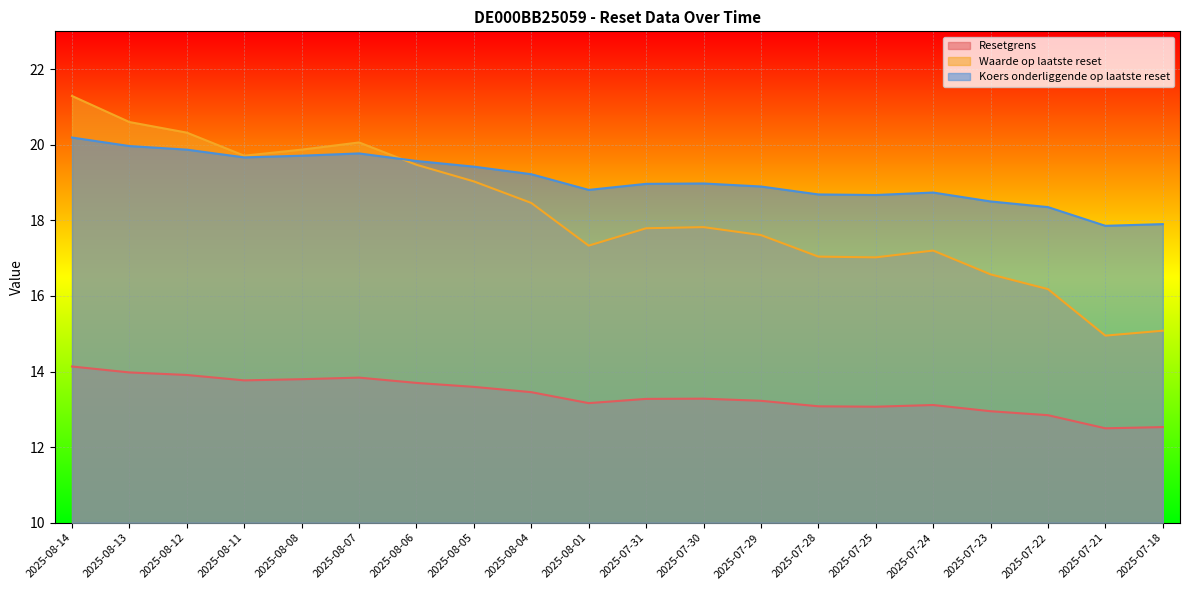

Is it true that Resetgrens equals 22.0 at 2025-07-29?

False